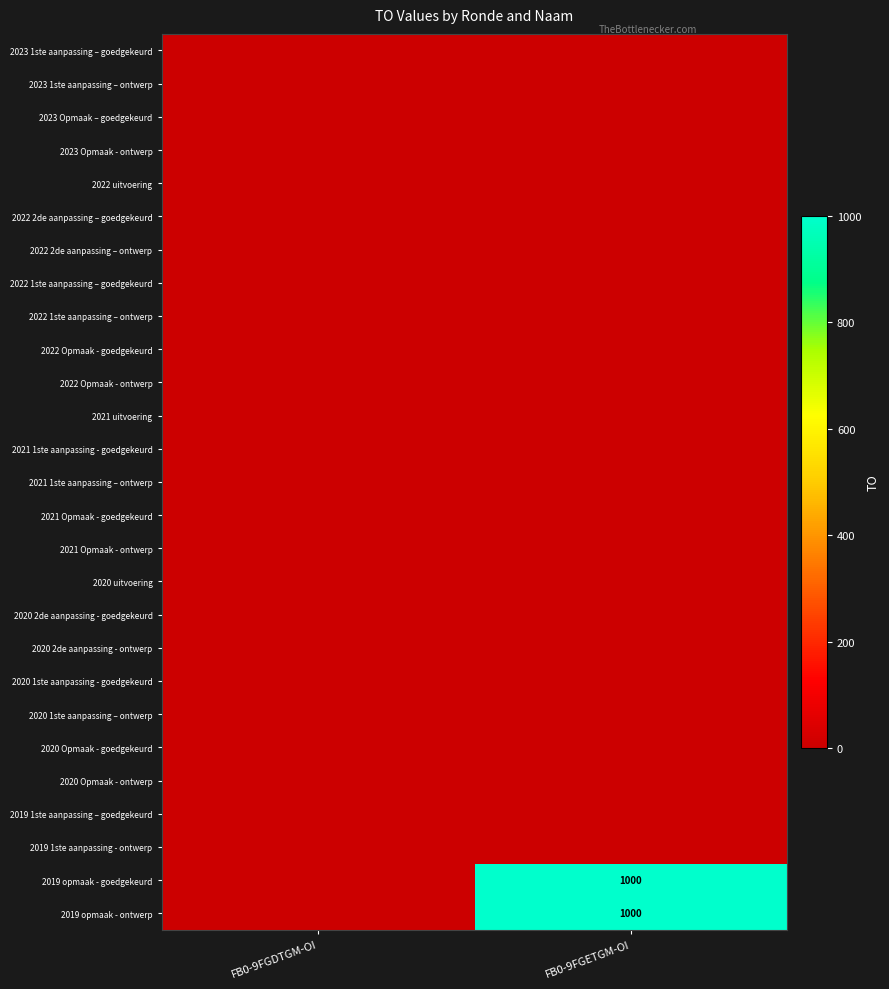

Is it true that 2019 opmaak - goedgekeurd equals 535 at FB0-9FGETGM-OI?

False